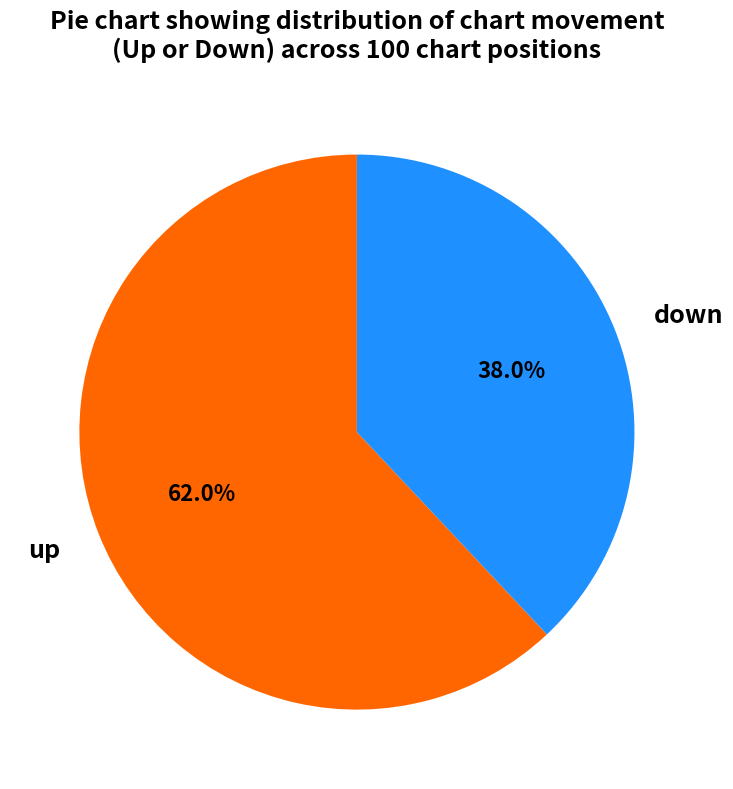

Which category accounts for the majority?

up